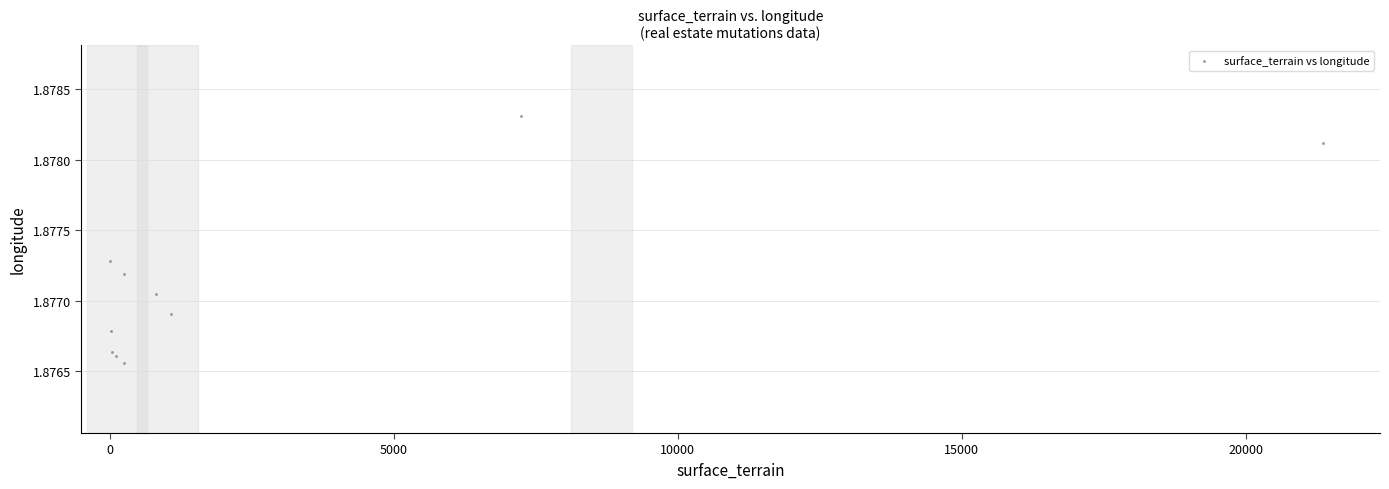

What is the range of X values (max minus min)?

21351.0